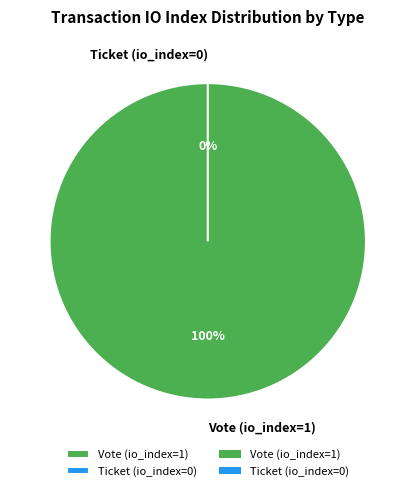

Rank the categories by value from lowest to highest.

Ticket (io_index=0), Vote (io_index=1)